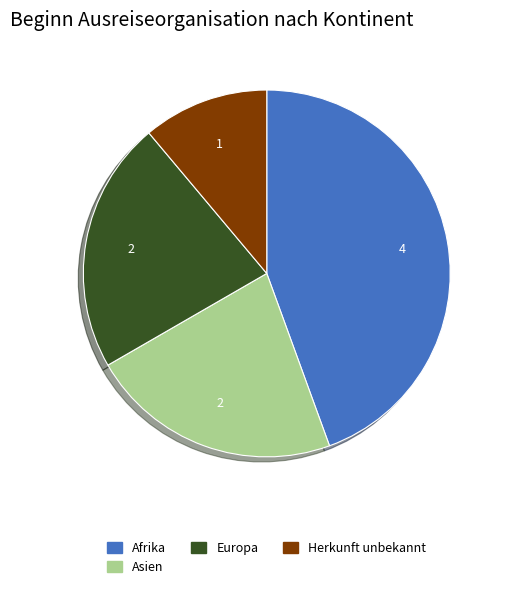

Is there a majority slice in this chart?

No